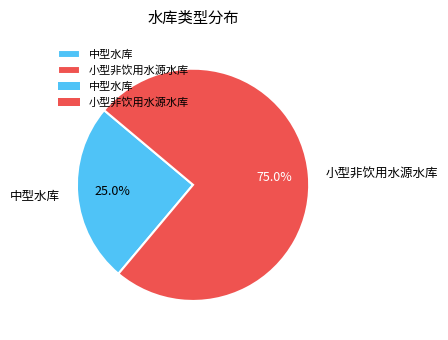

Approximately how many times larger is the value at 小型非饮用水源水库 compared to 中型水库?

3.0